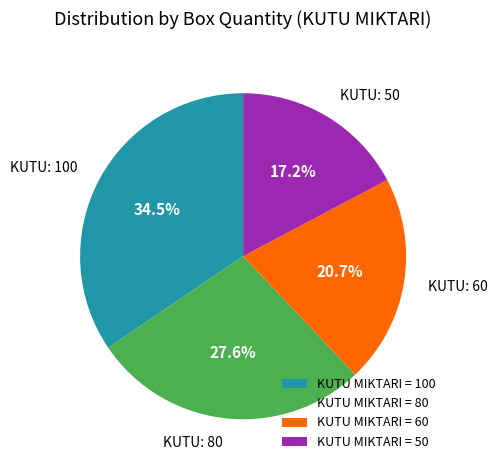

Is there any slice that represents more than half of the pie?

No